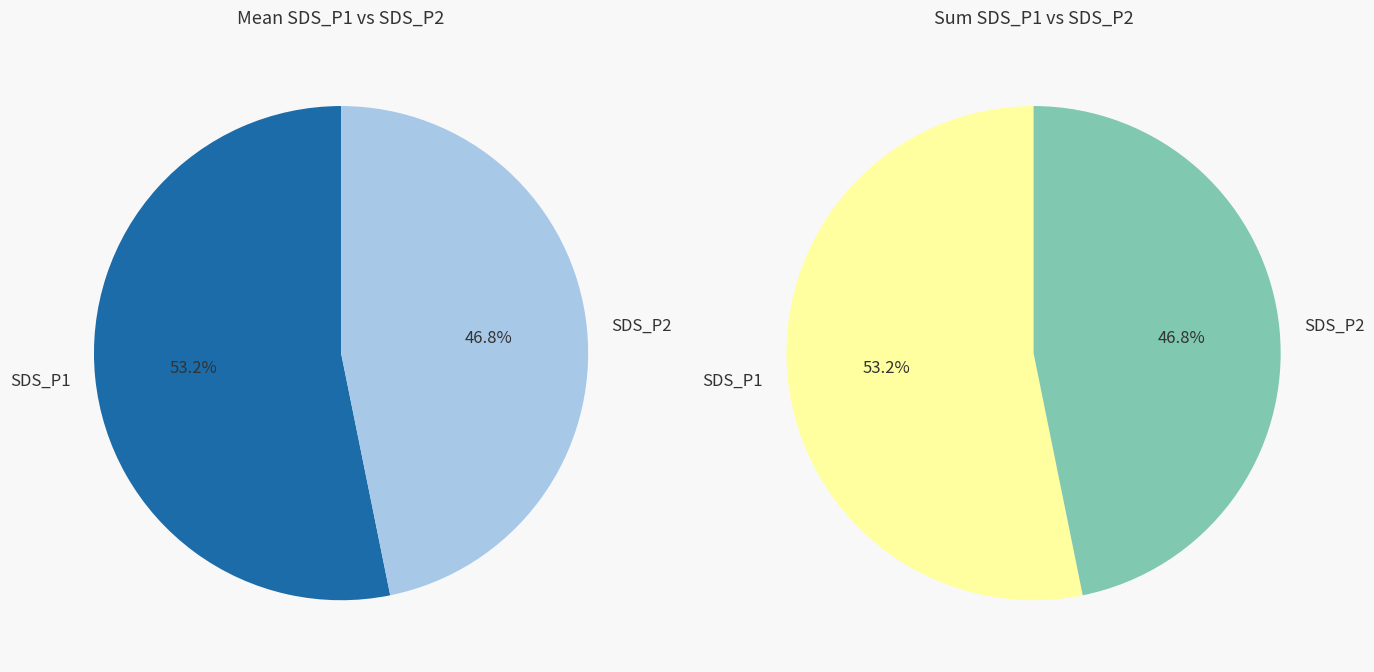

Combined, do 8 and 21 account for over 50%?

No